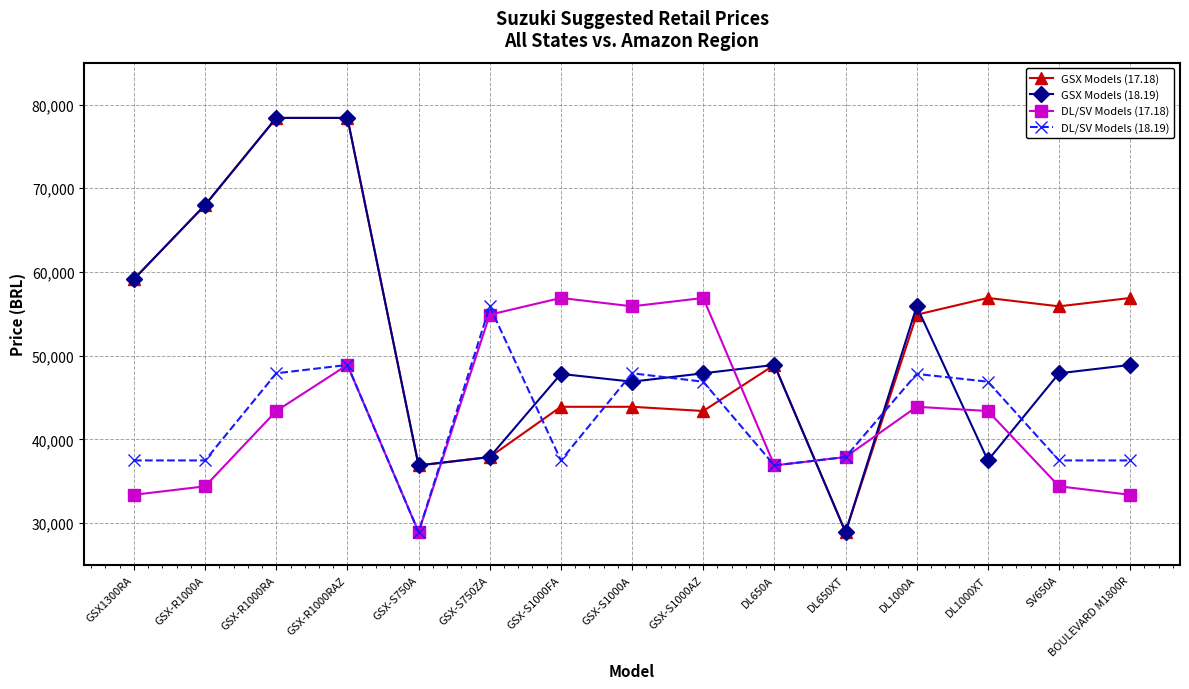

What position from the right is GSX-S750A?

11